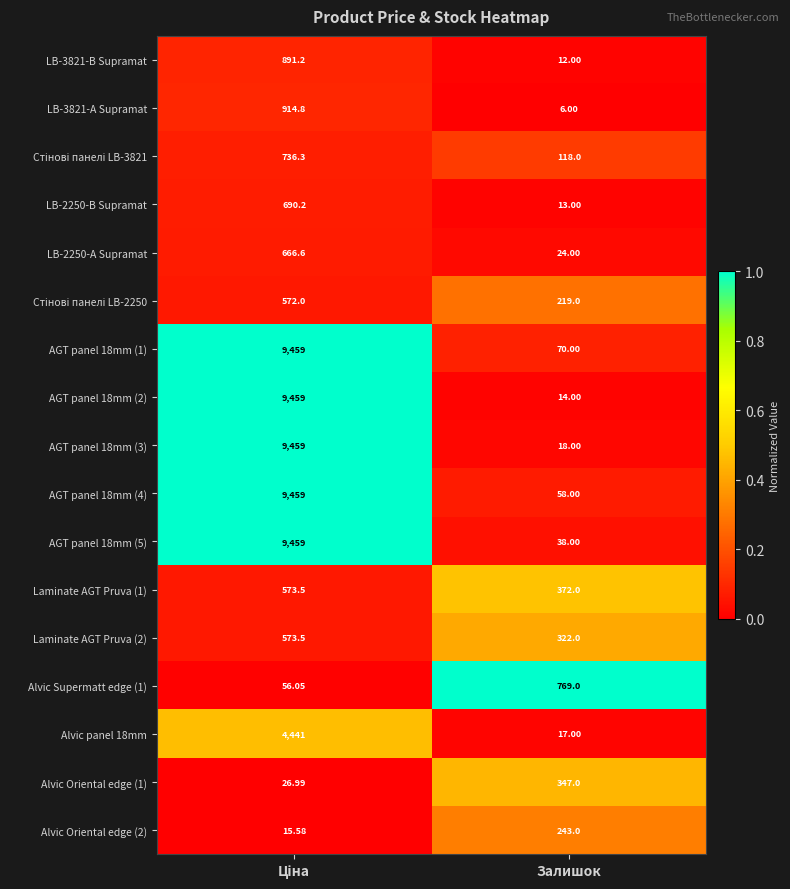

Which label corresponds to the smallest value in the chart?

Залишок